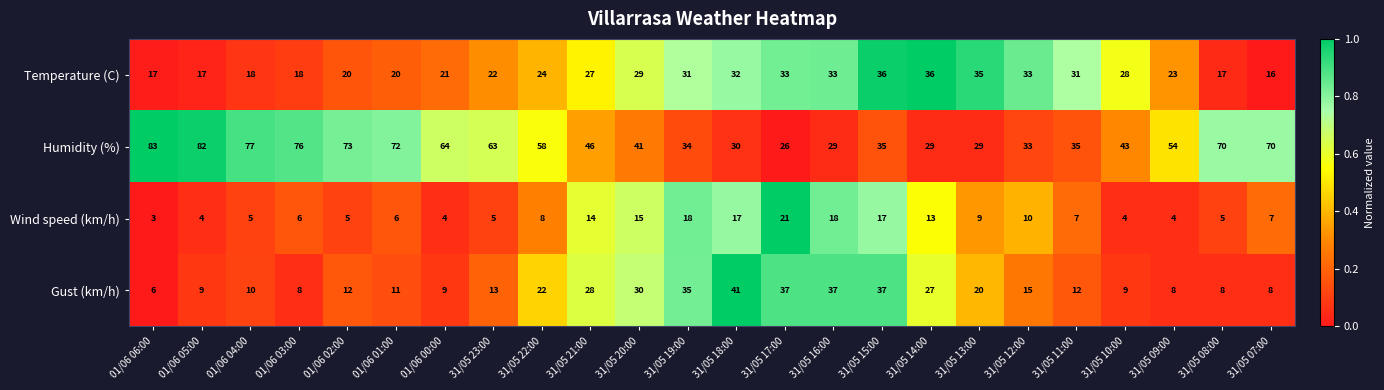

What is the difference between the highest and lowest values at 31/05 16:00?

19